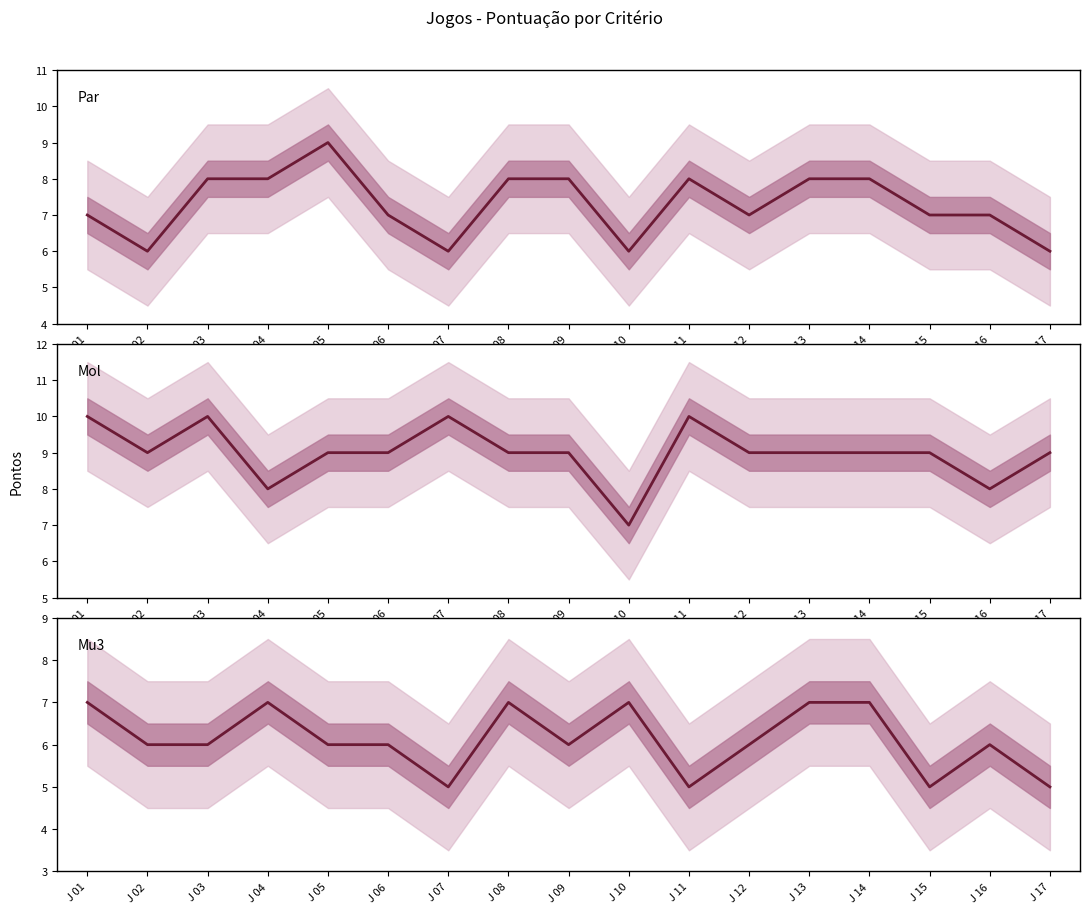

Reading right to left, extract all data points from this chart.

Par: J 17=6	J 16=7	J 15=7	J 14=8	J 13=8	J 12=7	J 11=8	J 10=6	J 09=8	J 08=8	J 07=6	J 06=7	J 05=9	J 04=8	J 03=8	J 02=6	J 01=7
Mol: J 17=9	J 16=8	J 15=9	J 14=9	J 13=9	J 12=9	J 11=10	J 10=7	J 09=9	J 08=9	J 07=10	J 06=9	J 05=9	J 04=8	J 03=10	J 02=9	J 01=10
Mu3: J 17=5	J 16=6	J 15=5	J 14=7	J 13=7	J 12=6	J 11=5	J 10=7	J 09=6	J 08=7	J 07=5	J 06=6	J 05=6	J 04=7	J 03=6	J 02=6	J 01=7